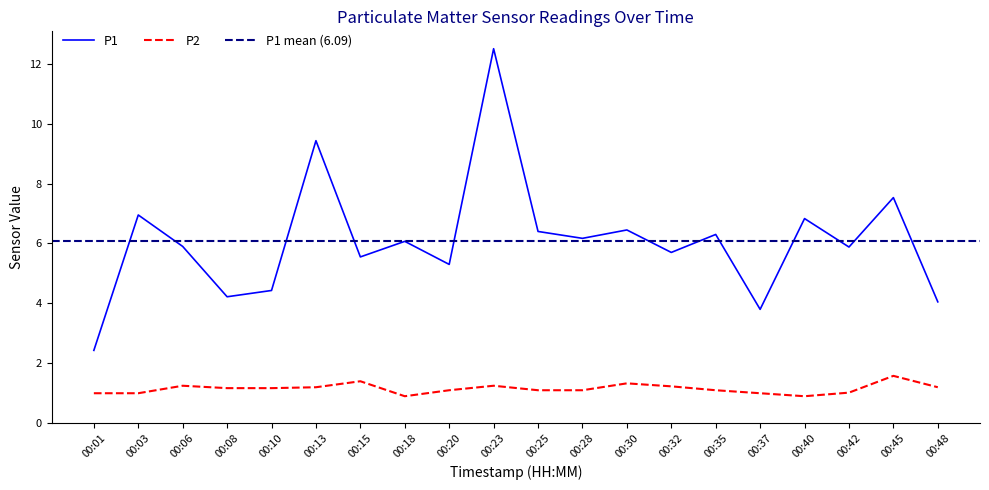

What is the minimum value for P2?

0.9